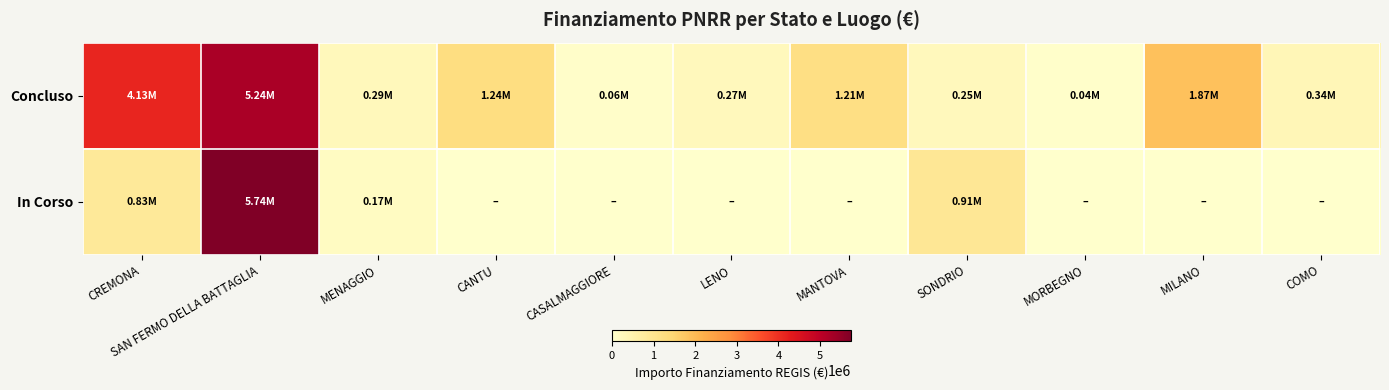

Between SONDRIO and SAN FERMO DELLA BATTAGLIA, which is larger?

SAN FERMO DELLA BATTAGLIA